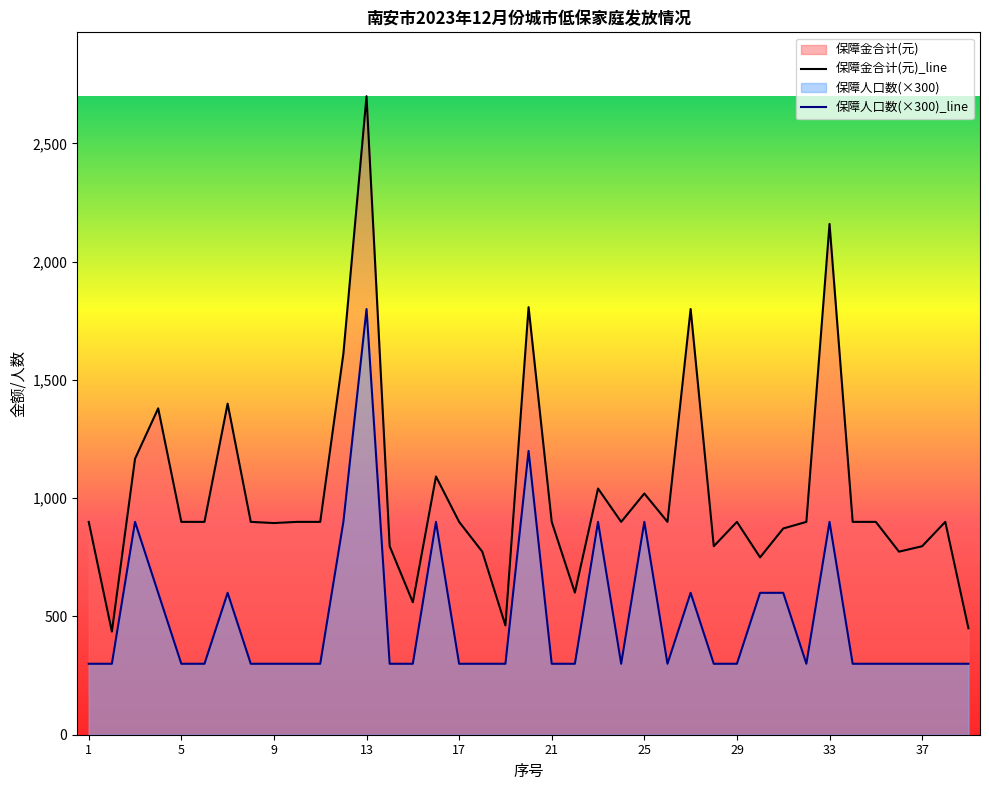

In 保障金合计(元)_line, how many points are lower than both neighbors (excluding endpoints)?

10